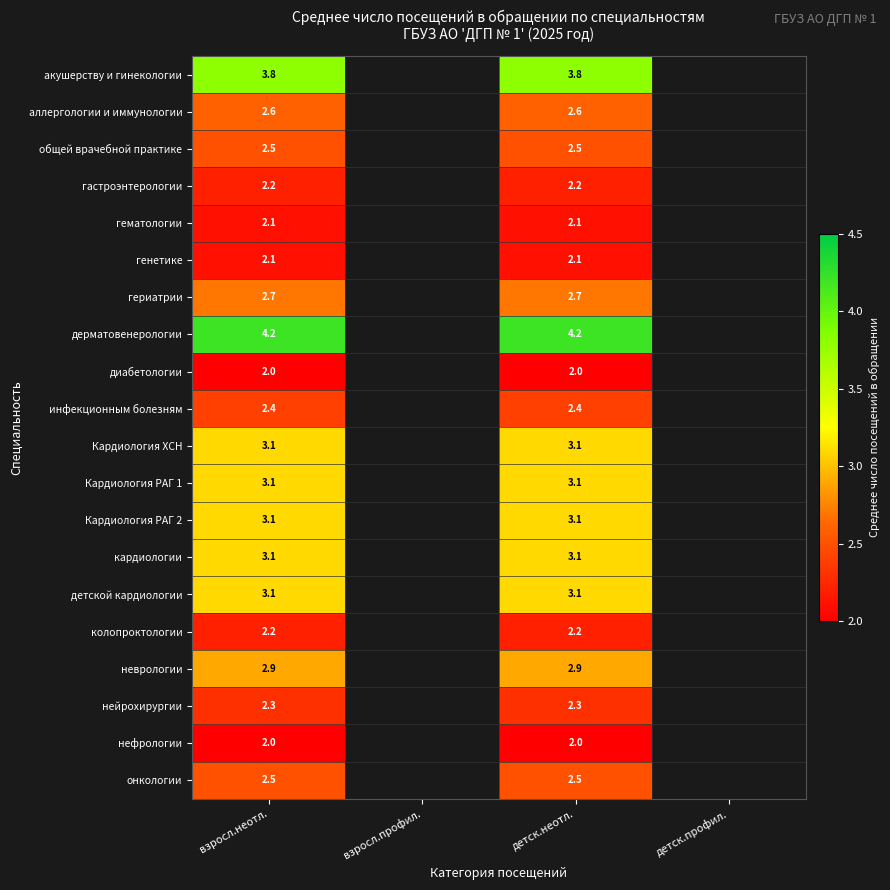

At which category is the sum across all series the highest?

взросл.неотл.